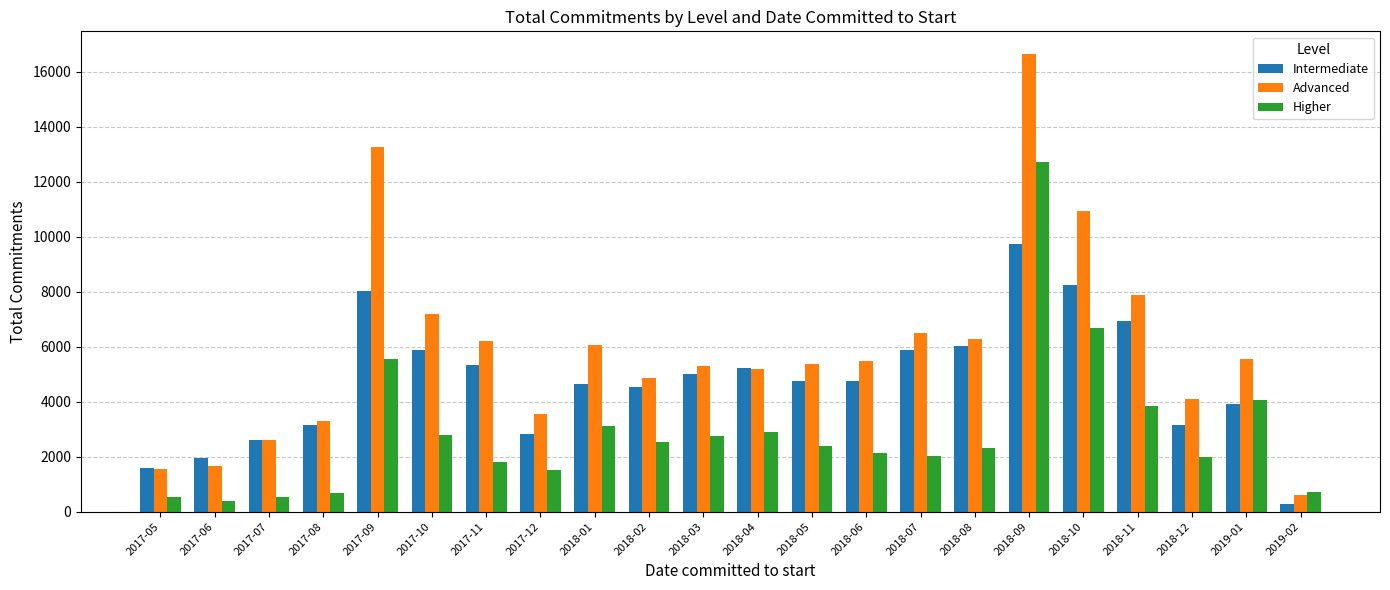

At 2018-07, list the series in order from smallest to largest.

Higher, Intermediate, Advanced